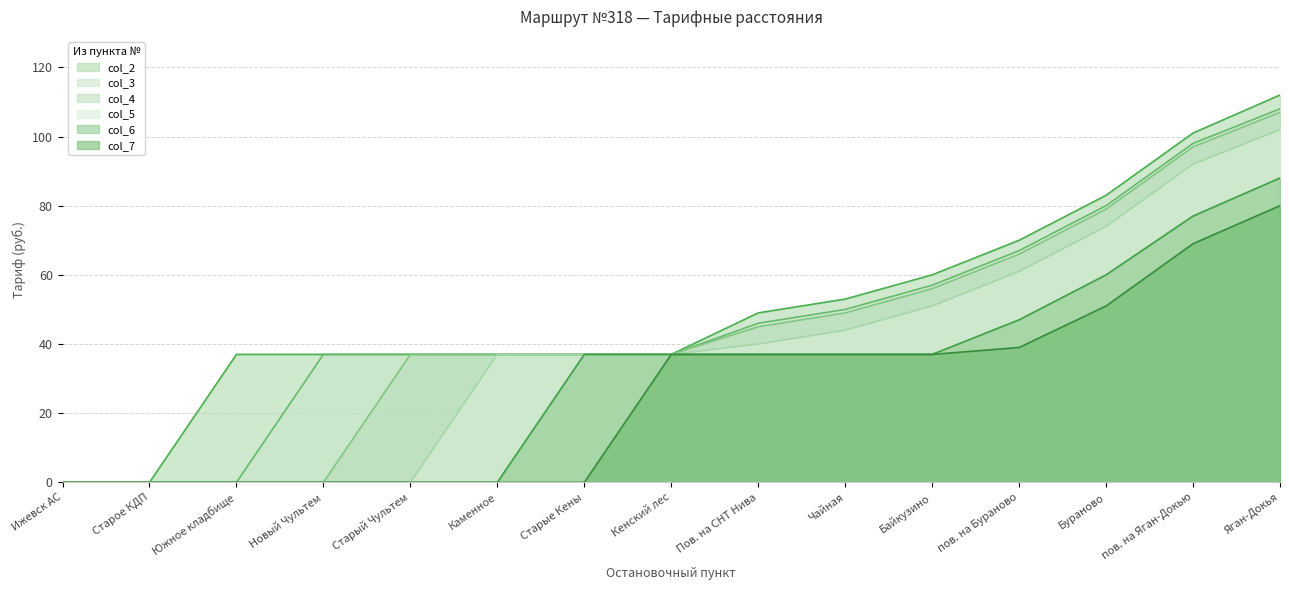

At which label does col_2 first exceed 37?

Пов. на СНТ Нива